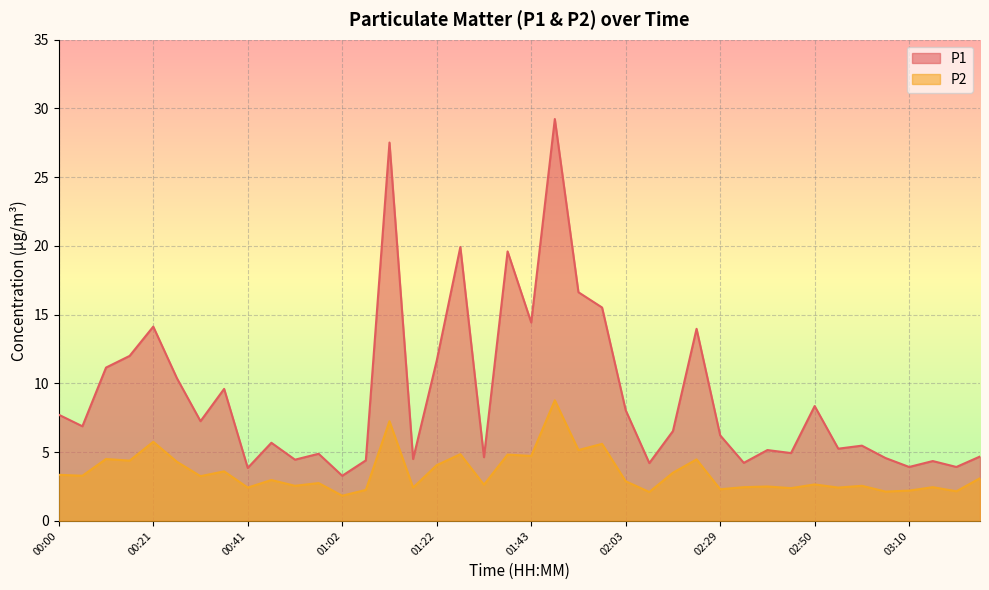

Is the value of P1 at 02:39 greater than the value of P2 at 00:05?

Yes